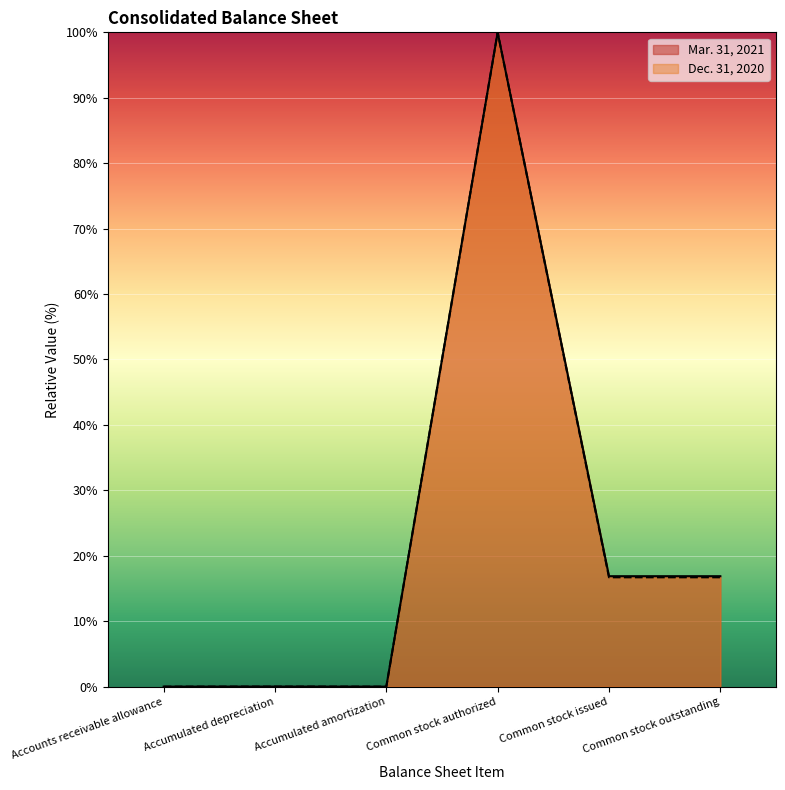

What is the sum of the Mar. 31, 2021 values at Accumulated amortization and Common stock outstanding?

16.9